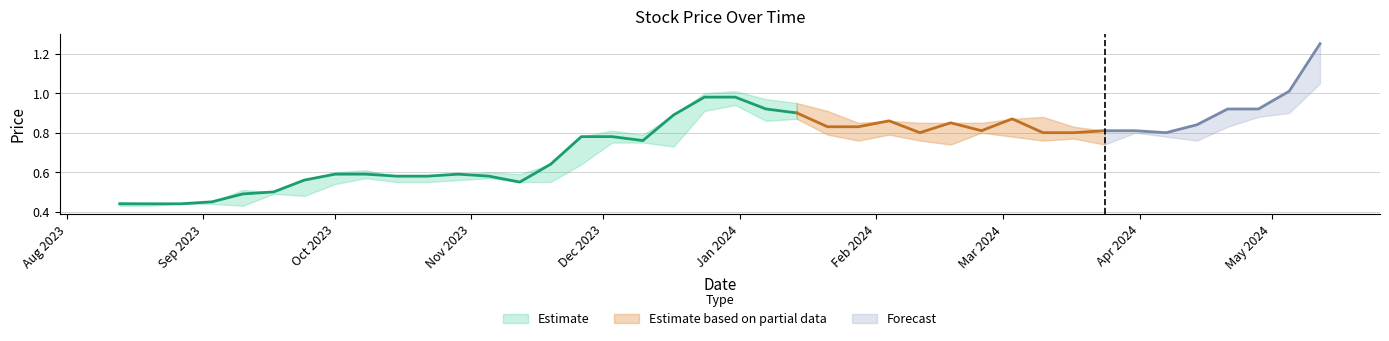

True or false: Low and High cross at least once.

False